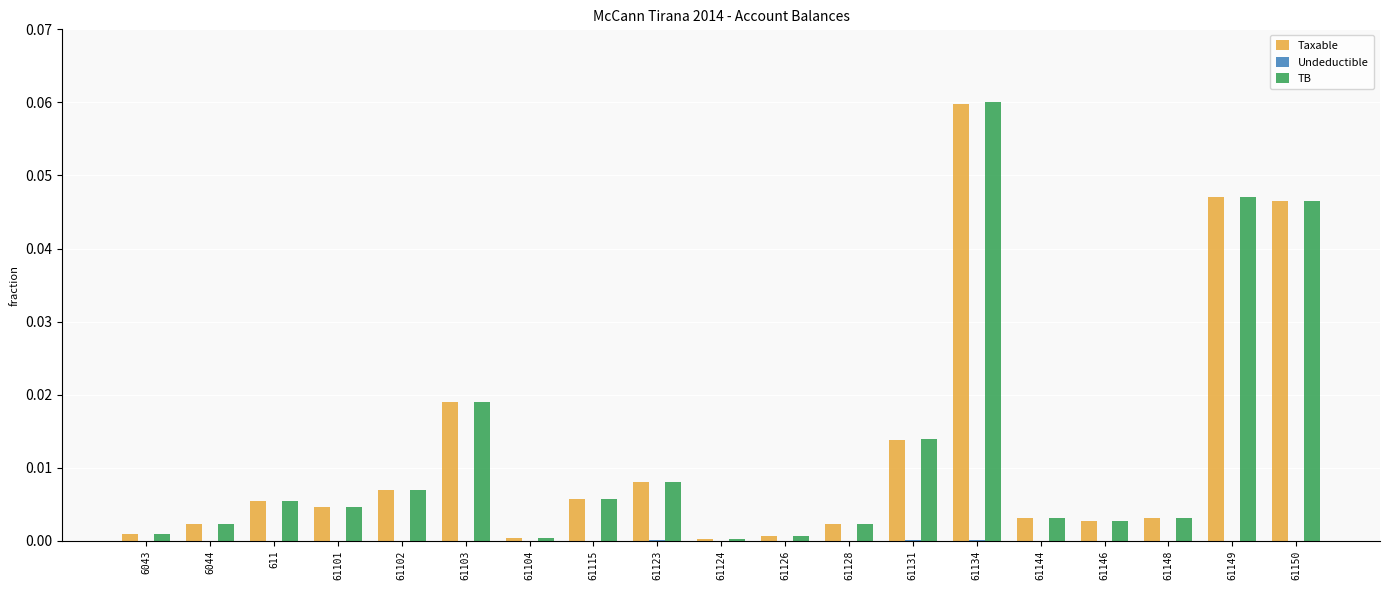

At which category does the chart reach its peak across all series?

61134